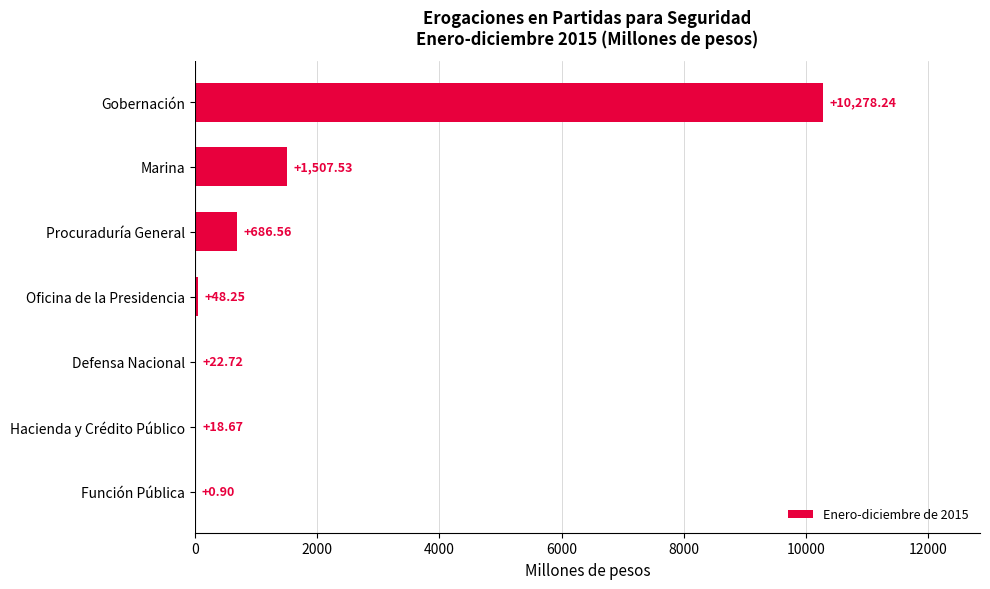

Between Procuraduría General and Hacienda y Crédito Público, which is larger?

Procuraduría General